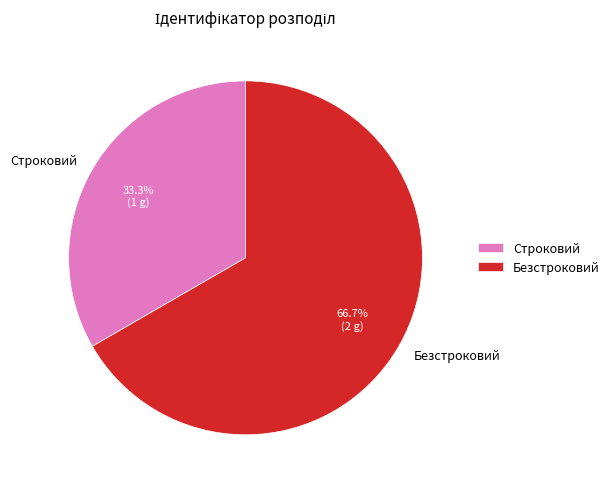

Combined, what portion of the pie is Безстроковий and Строковий?

100.0%